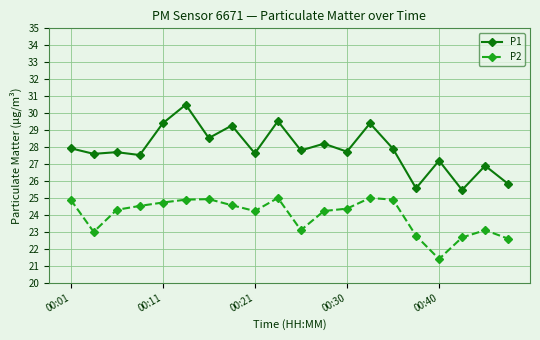

True or false: P2 and P1 cross at least once.

False